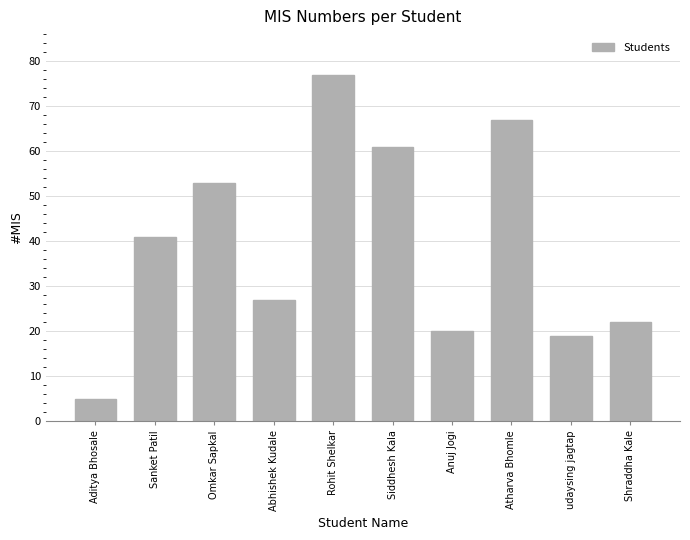

Is it true that the value at udaysing jagtap is 19?

True